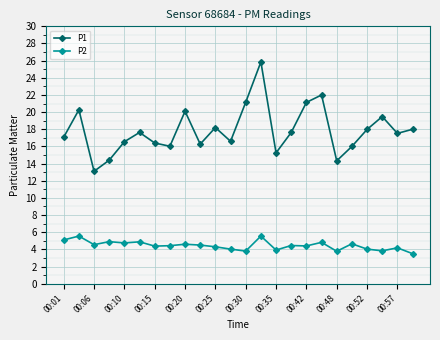

Is this an area chart (filled region under the line)?

No